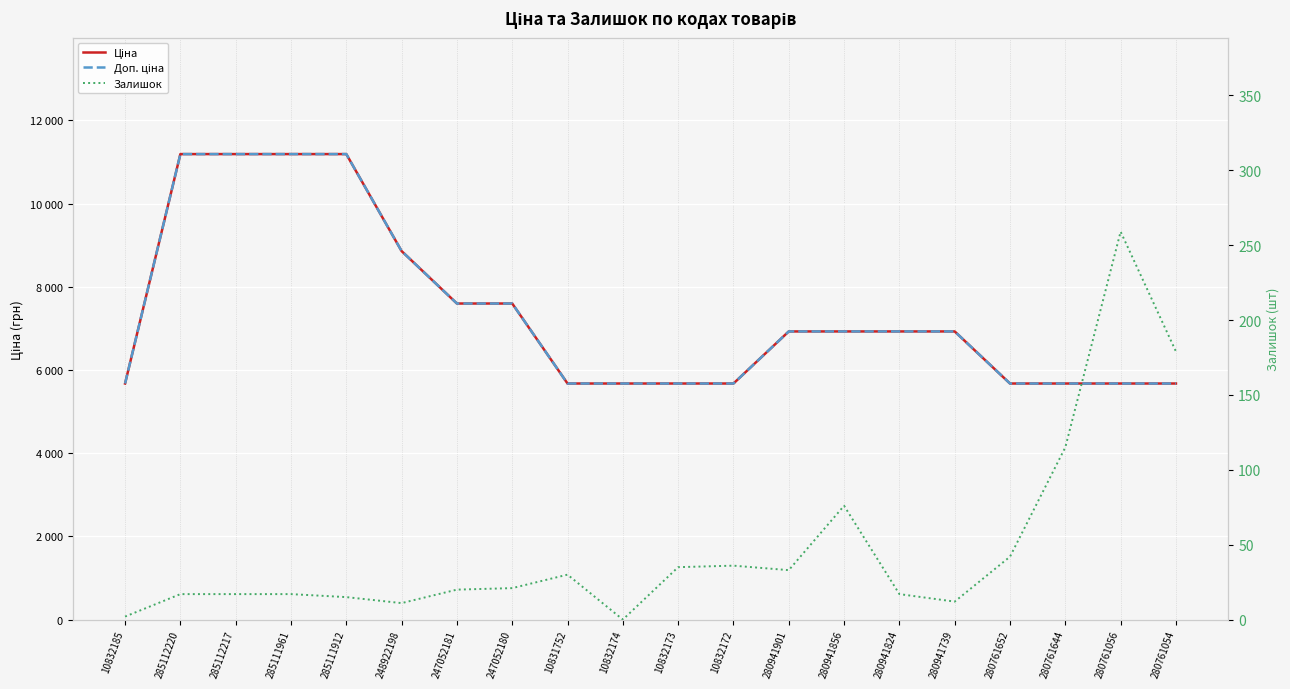

What is the value of the Ціна point at the 14th from the left?

6925.7